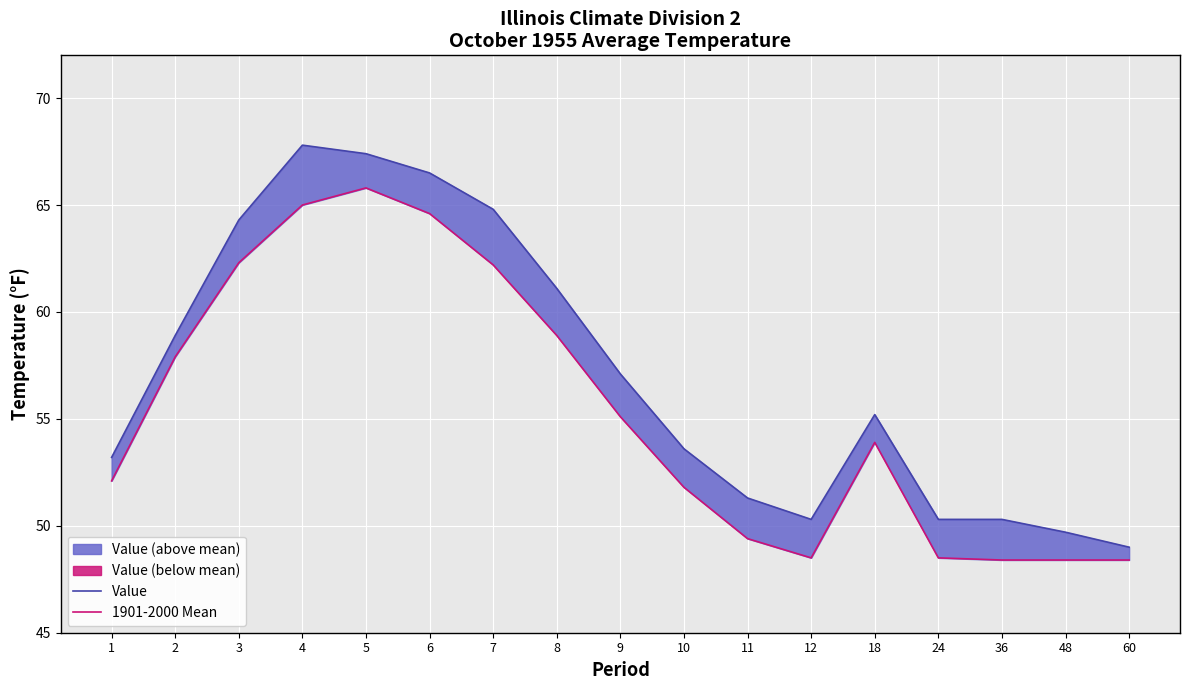

Rank the series at 2 from lowest to highest value.

1901-2000 Mean, Value